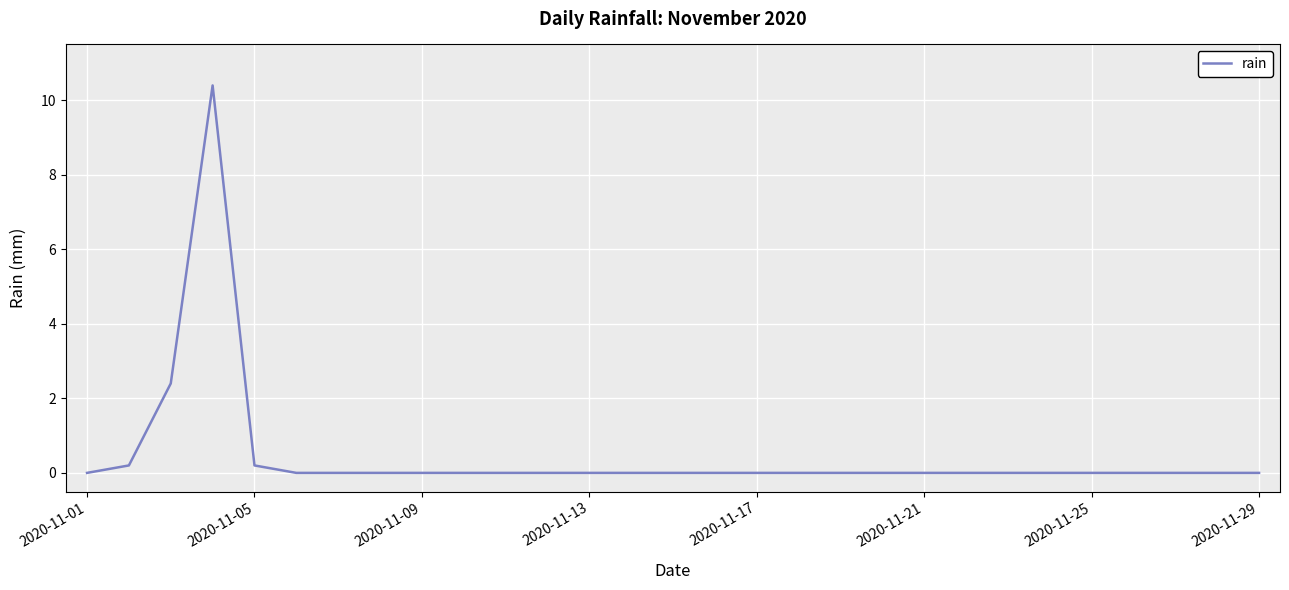

What is the difference between the maximum and minimum values?

10.4